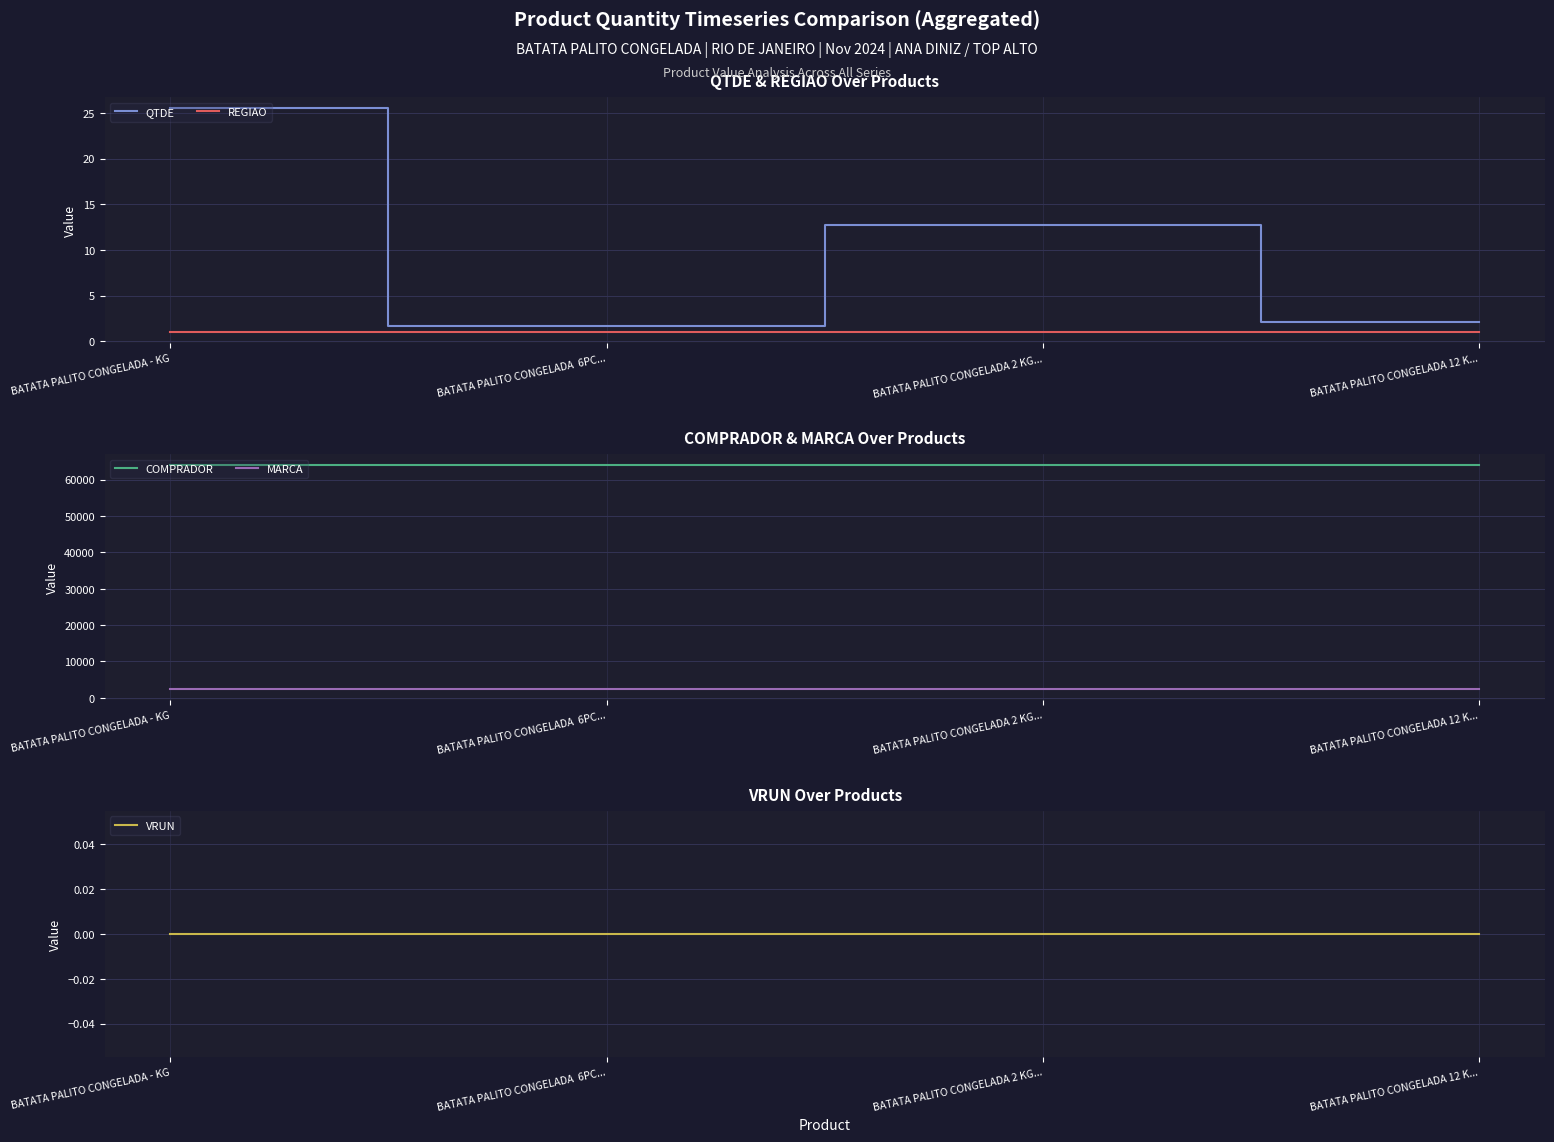

Which has a higher value, BATATA PALITO CONGELADA 12 K... or BATATA PALITO CONGELADA - KG?

BATATA PALITO CONGELADA - KG